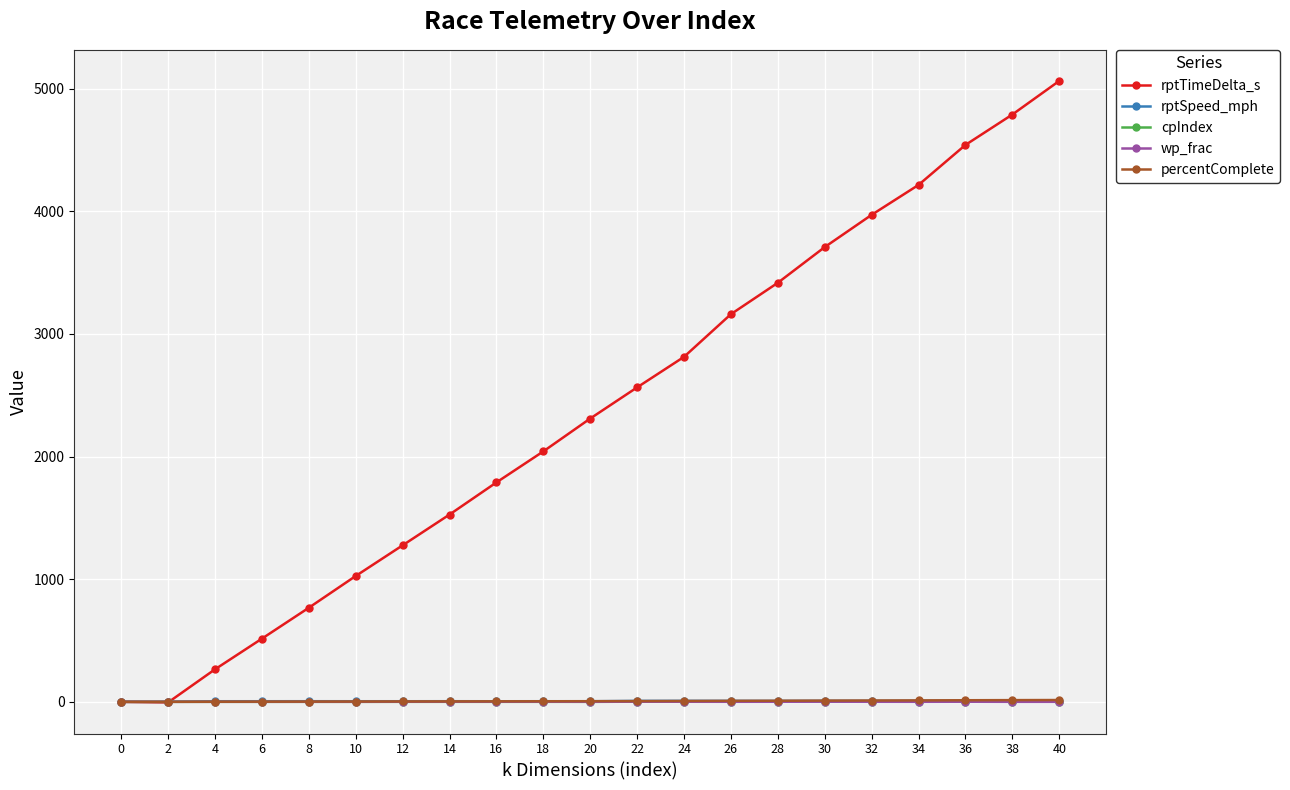

How many series are shown in this chart?

5